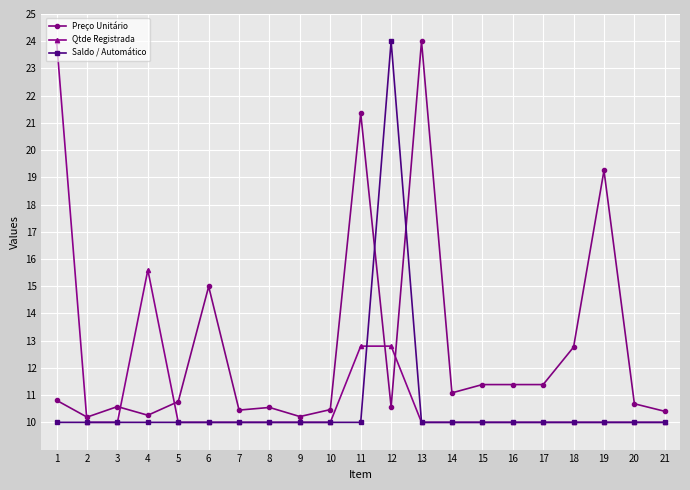

List the series in order of their overall mean, lowest first.

Saldo / Automático, Qtde Registrada, Preço Unitário